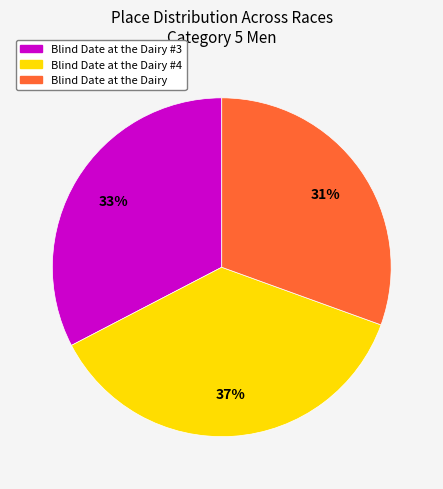

Which has a higher value, Blind Date at the Dairy #4 or Blind Date at the Dairy #3?

Blind Date at the Dairy #4